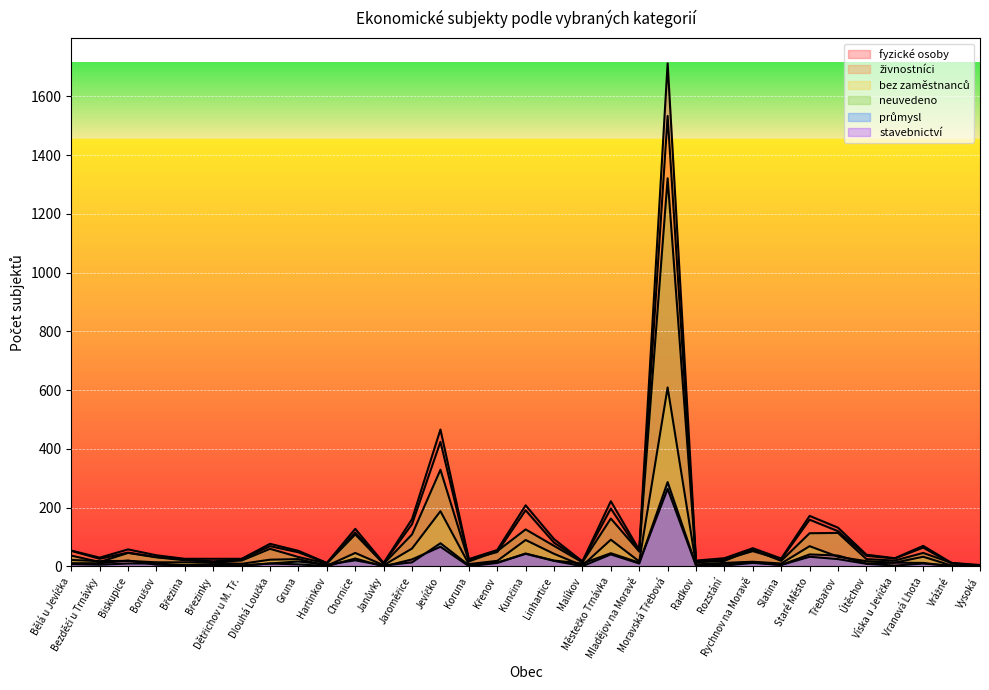

The value of neuvedeno at Bělá u Jevíčka is 37. True or false?

True